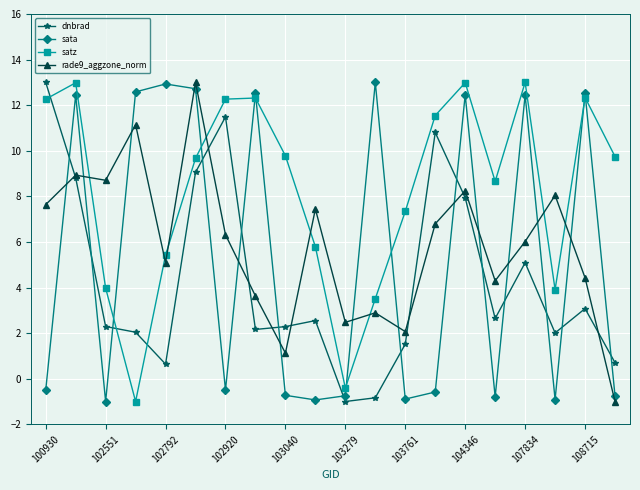

What is the average value of the dnbrad series?

4.3